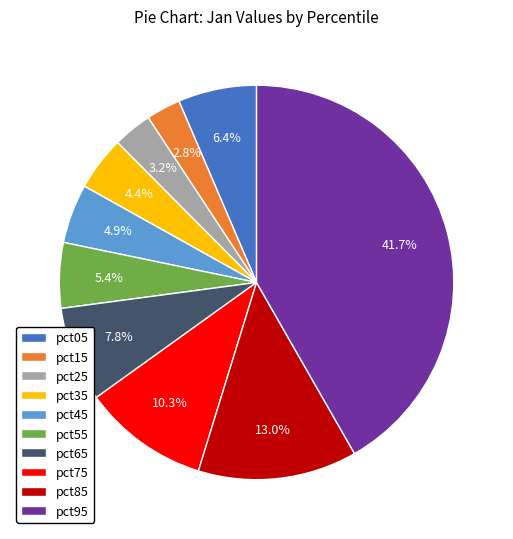

Count the number of slices in the pie.

10